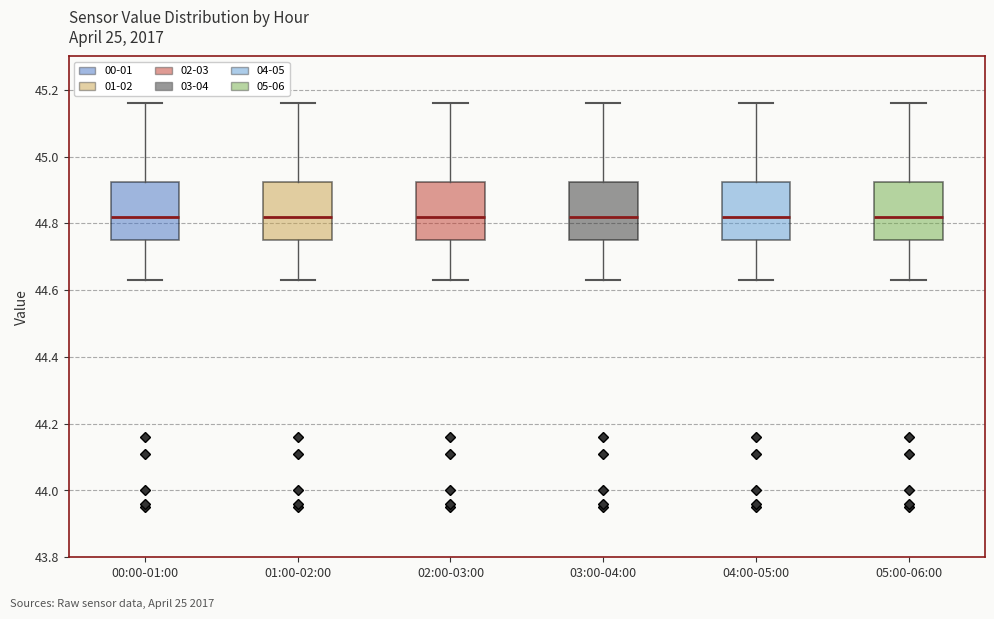

Where is the upper edge of the box for 04:00-05:00 on the y-axis? The values are not printed on the chart, so give them approximately, as read against the axis.

44.92